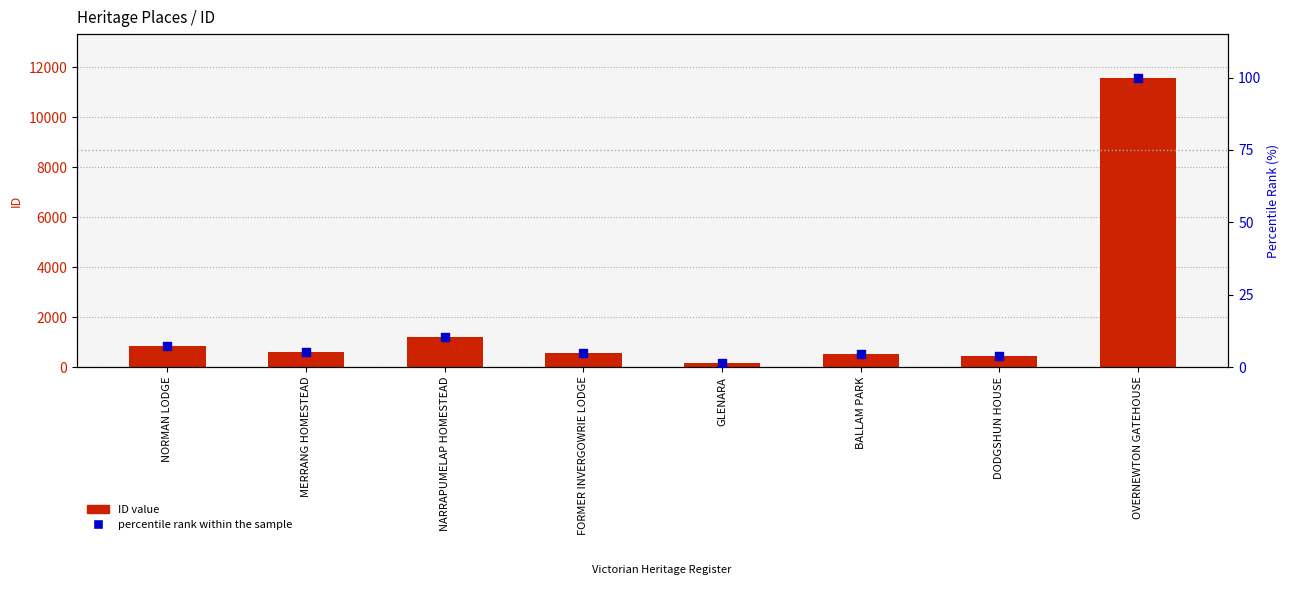

Which series has the largest Y range (max minus min)?

ID value